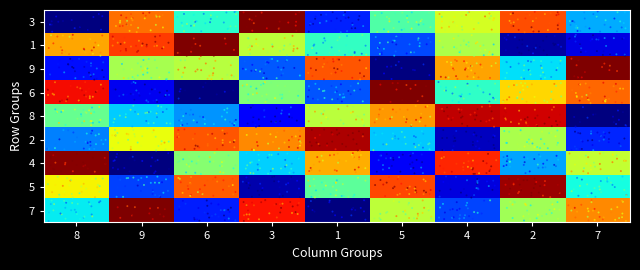

Reading left to right, extract all data points from this chart.

7: 8=3.9	9=9.5	6=2.2	3=8.1	1=0.7	5=5.7	4=2.6	2=5.4	7=7.1
5: 8=6.2	9=2.5	6=7.5	3=1.3	1=4.7	5=7.7	4=1.7	2=8.8	7=4.0
4: 8=8.9	9=0.8	6=5.1	3=3.6	1=6.8	5=1.9	4=8.0	2=3.3	7=5.7
2: 8=3.0	9=6.1	6=7.5	3=7.1	1=8.7	5=3.6	4=1.4	2=5.5	7=2.3
8: 8=4.8	9=3.6	6=3.2	3=1.9	1=5.6	5=7.0	4=8.5	2=8.4	7=0.8
6: 8=8.2	9=1.8	6=1.0	3=5.0	1=2.7	5=9.5	4=4.3	2=6.4	7=7.4
9: 8=2.1	9=5.4	6=5.6	3=2.7	1=7.5	5=0.8	4=6.9	2=3.8	7=9.3
1: 8=6.9	9=7.8	6=9.0	3=5.6	1=4.3	5=2.6	4=5.5	2=1.3	7=1.7
3: 8=0.5	9=7.3	6=4.2	3=9.2	1=2.3	5=4.6	4=5.9	2=7.6	7=3.4